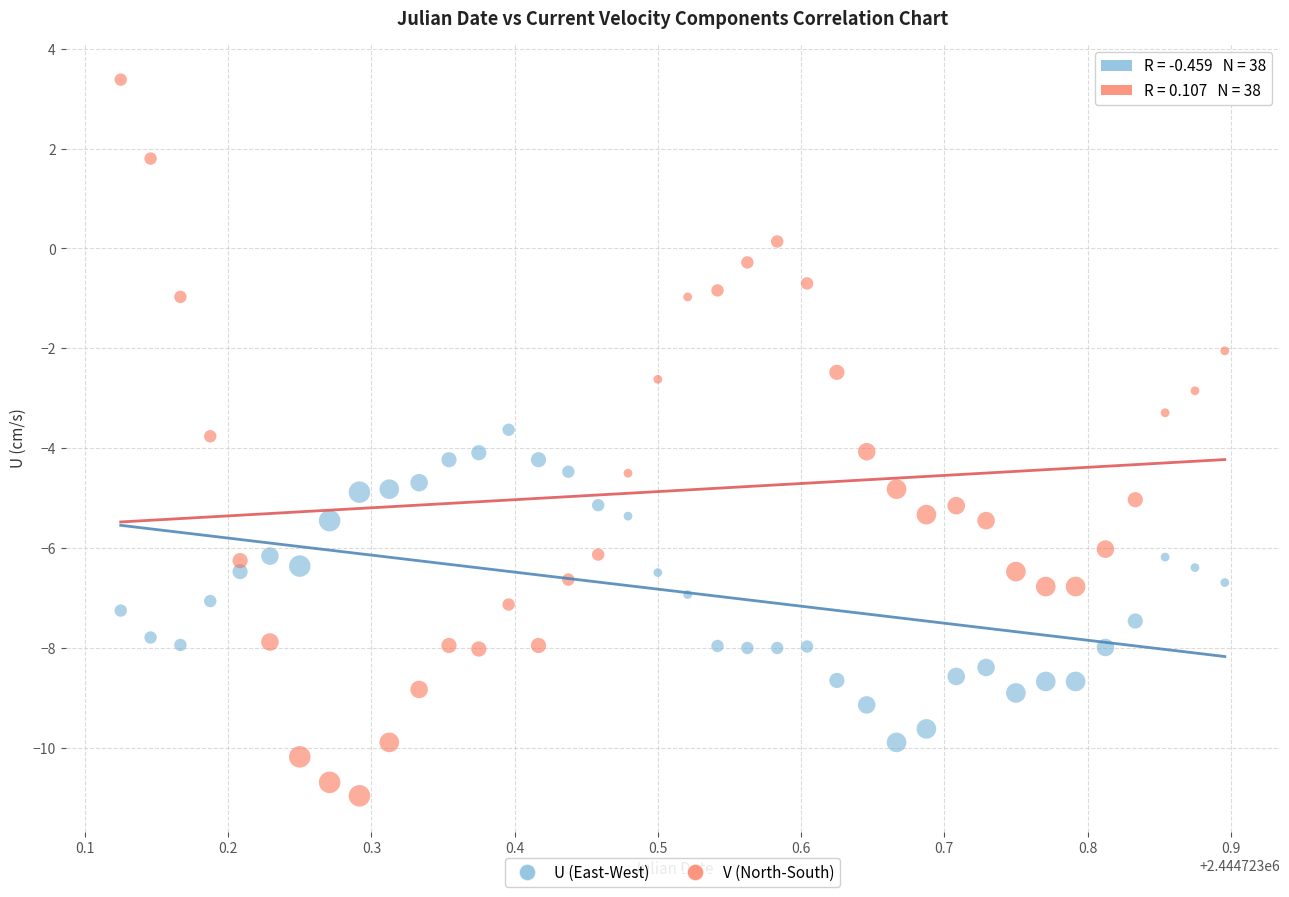

What are all the series names shown in the legend?

U (East-West), V (North-South)